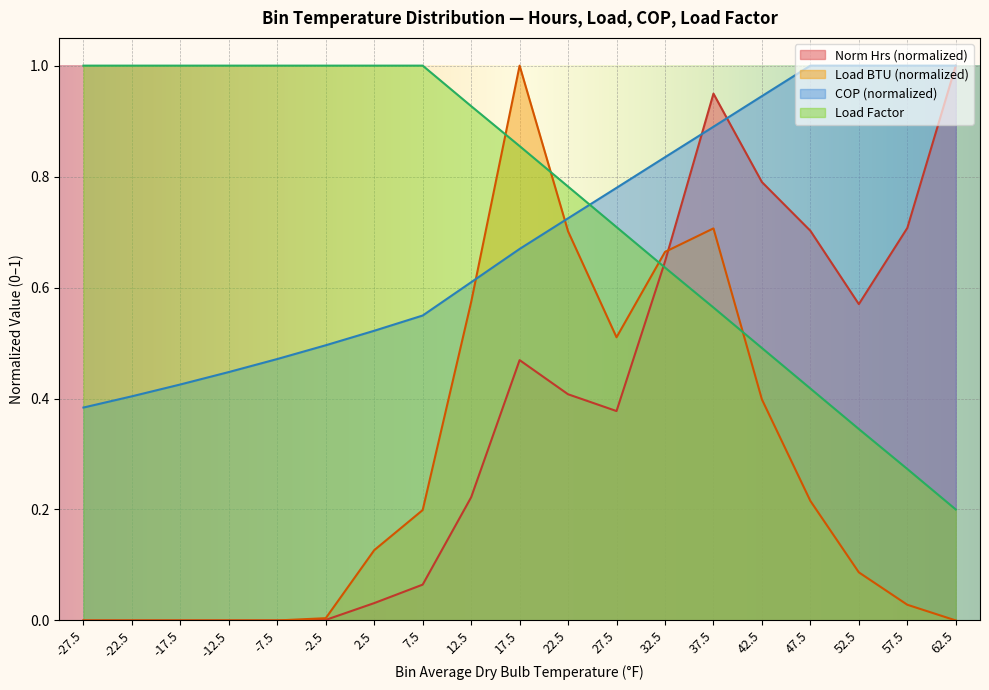

Between 12.5 and -12.5, which is larger?

12.5